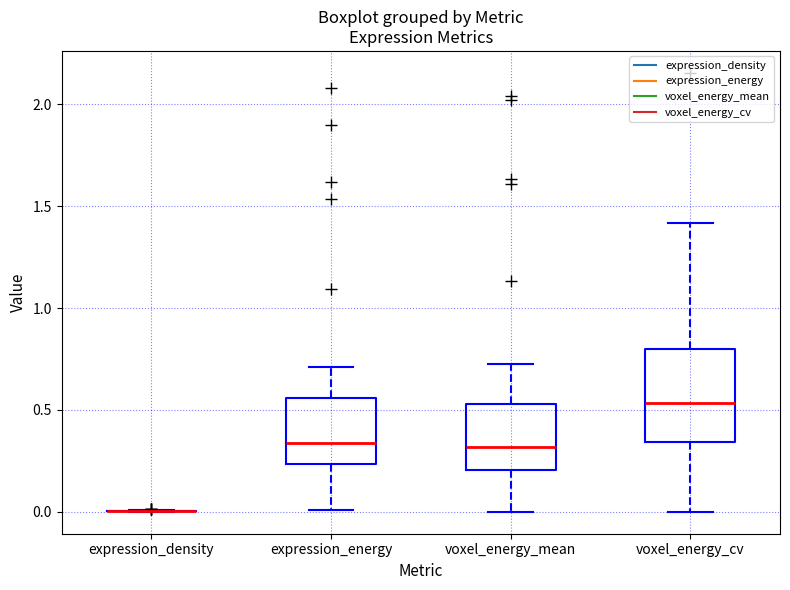

Reading left to right, transcribe this box plot: for each box, give where its median line is, the range the box spans, and where its two whiskers end, as read against the y-axis. The values are not printed on the chart, so give them approximately, as read against the axis.

expression_density: box collapsed to a line at 0.00, whiskers 0.00 to 0.00
expression_energy: median 0.35, box 0.25 to 0.55, whiskers 0.00 to 0.70
voxel_energy_mean: median 0.30, box 0.20 to 0.55, whiskers 0.00 to 0.75
voxel_energy_cv: median 0.55, box 0.35 to 0.80, whiskers 0.00 to 1.40